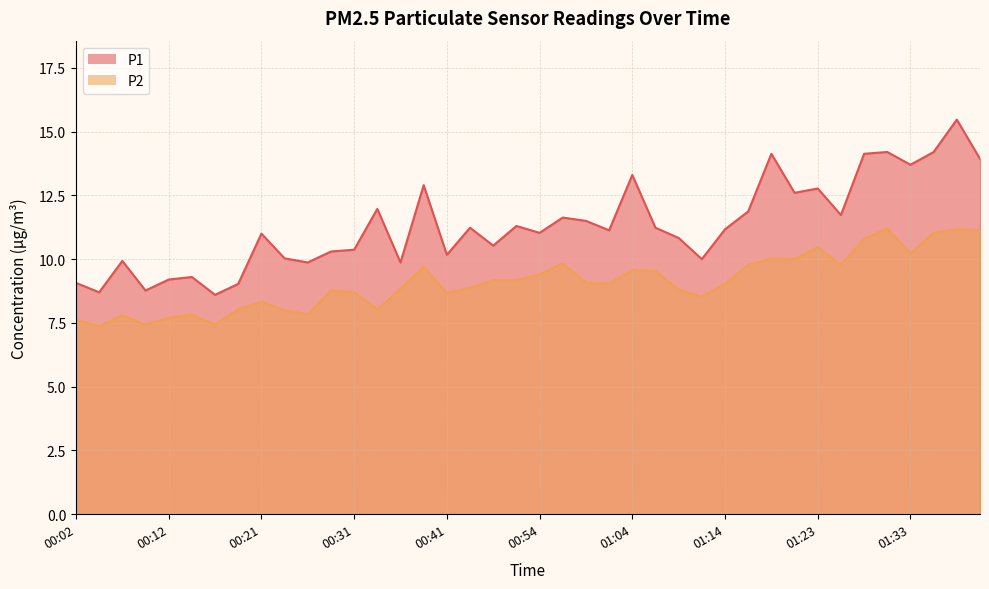

In P2, how many points are higher than both neighbors (excluding endpoints)?

11